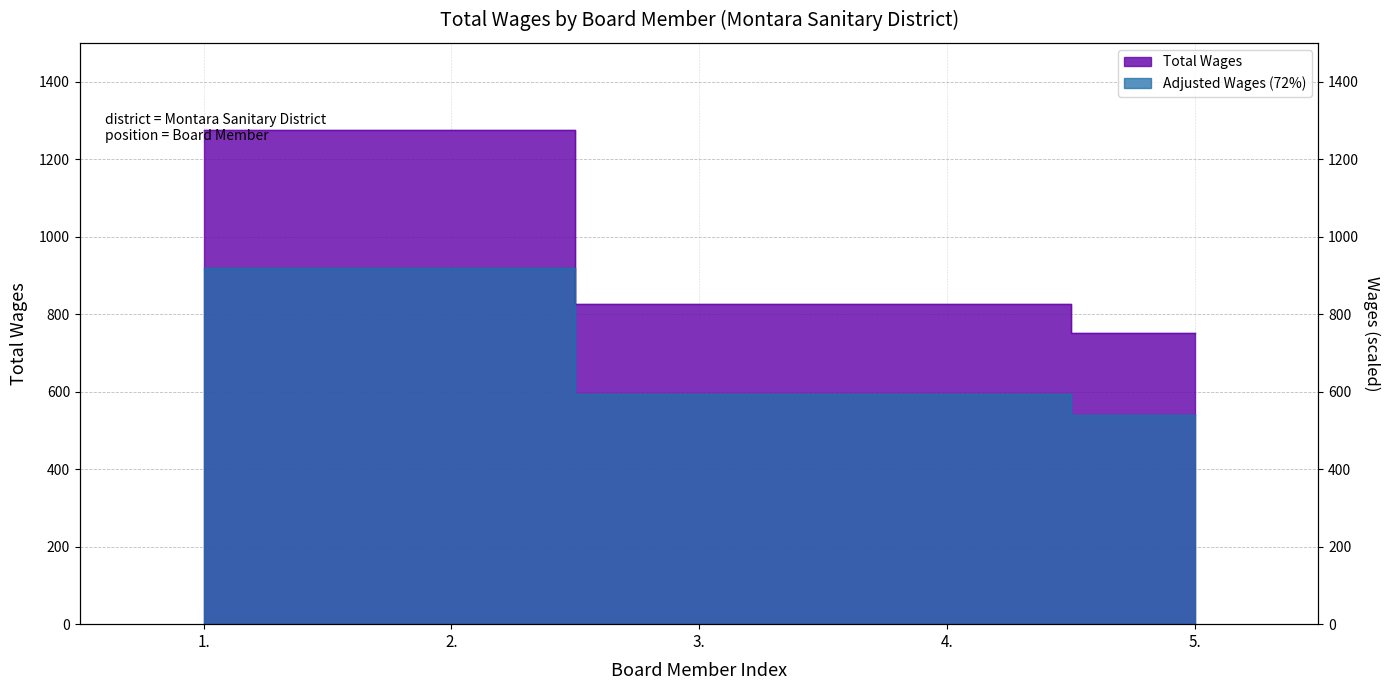

What is the sum of the values at 4. and 5.?

1575